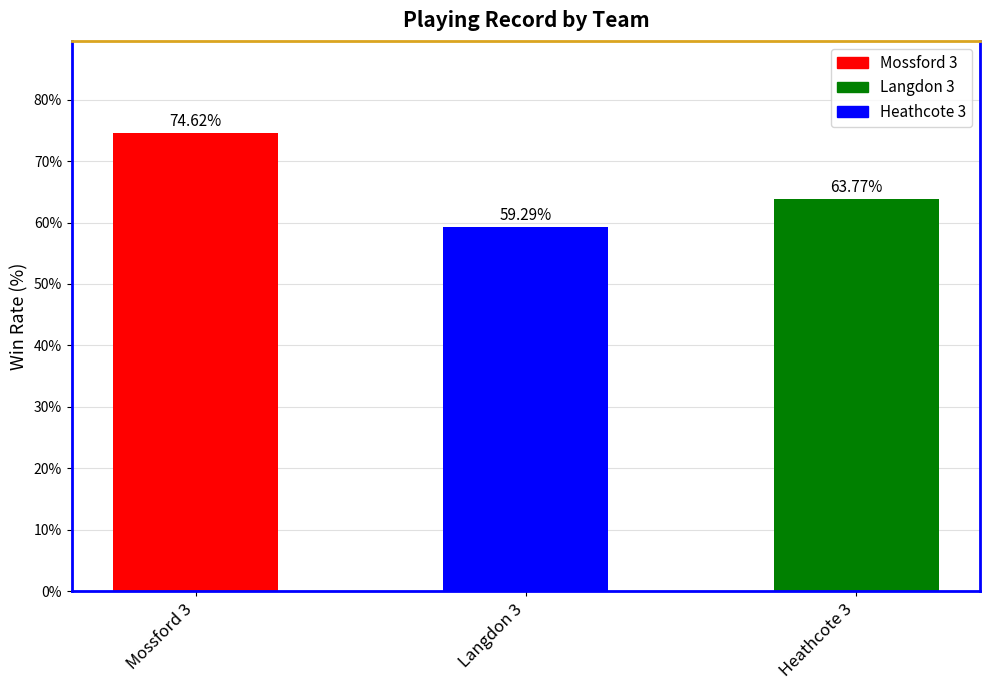

Is it true that the value at Heathcote 3 is 63.8?

True